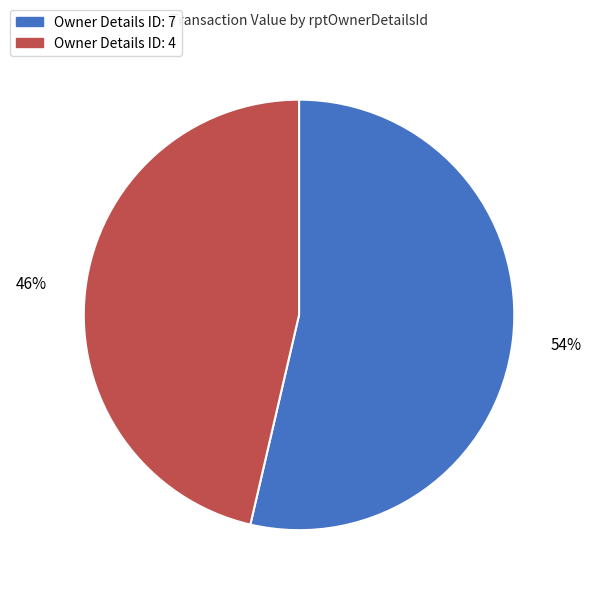

Is there a majority slice in this chart?

Yes